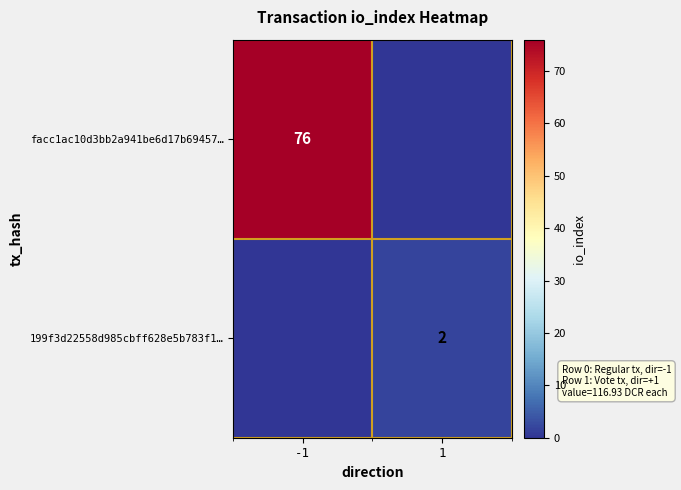

Is it true that 199f3d22558d985cbff628e5b783f1… equals 2 at 1?

True